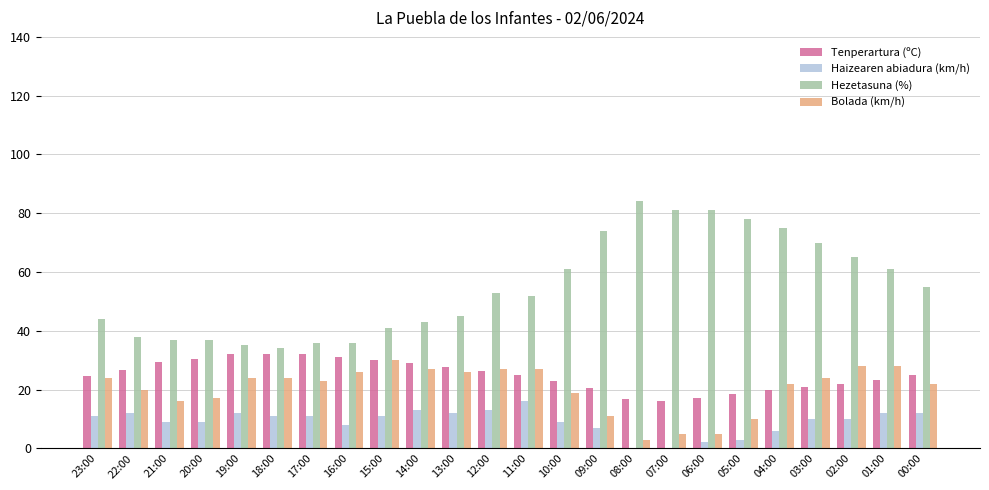

True or false: Haizearen abiadura (km/h) has a value of 21.4 at 12:00.

False